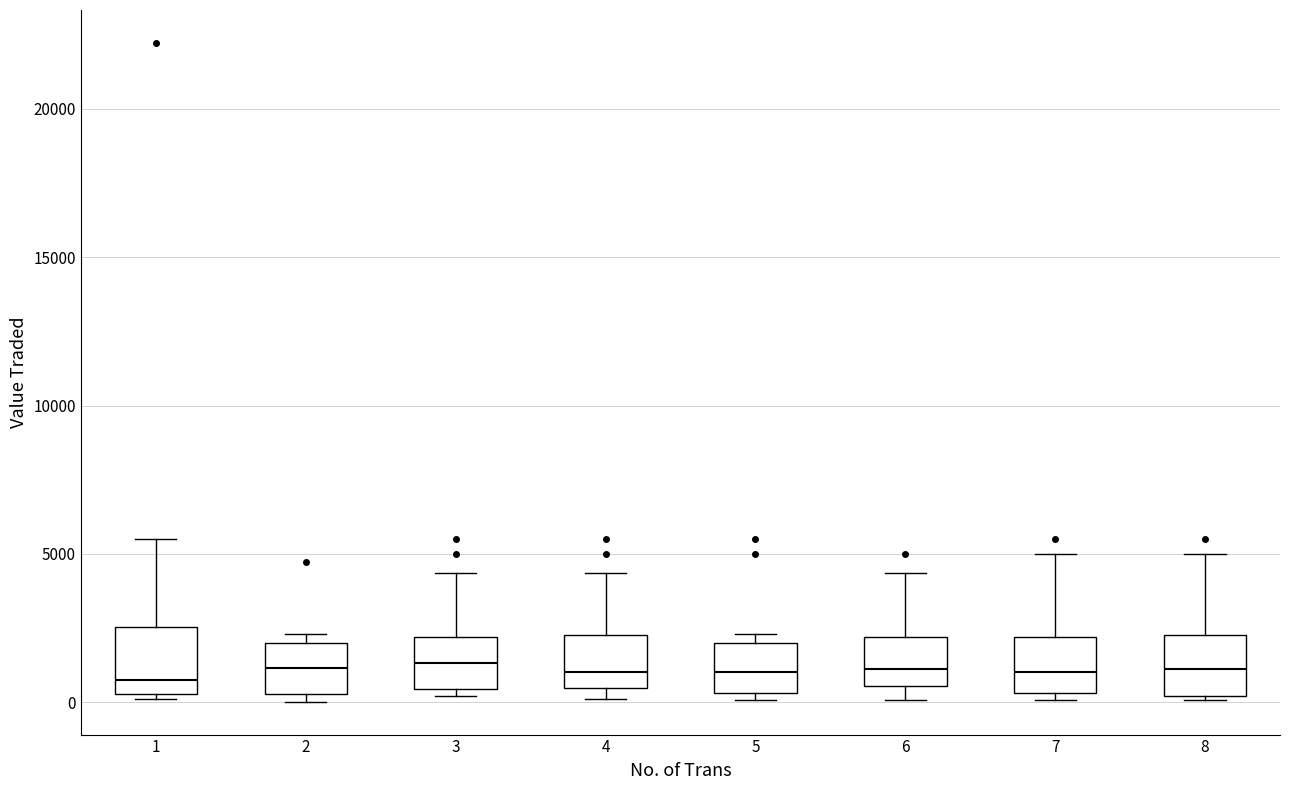

Reading left to right, transcribe this box plot: for each box, give where its median line is, the range the box spans, and where its two whiskers end, as read against the y-axis. The values are not printed on the chart, so give them approximately, as read against the axis.

1: median 1000, box 500 to 2500, whiskers 0 to 5500
2: median 1000, box 500 to 2000, whiskers 0 to 2500
3: median 1500, box 500 to 2000, whiskers 0 to 4500
4: median 1000, box 500 to 2500, whiskers 0 to 4500
5: median 1000, box 500 to 2000, whiskers 0 to 2500
6: median 1000, box 500 to 2000, whiskers 0 to 4500
7: median 1000, box 500 to 2000, whiskers 0 to 5000
8: median 1000, box 0 to 2500, whiskers 0 (just below the box's lower edge) to 5000